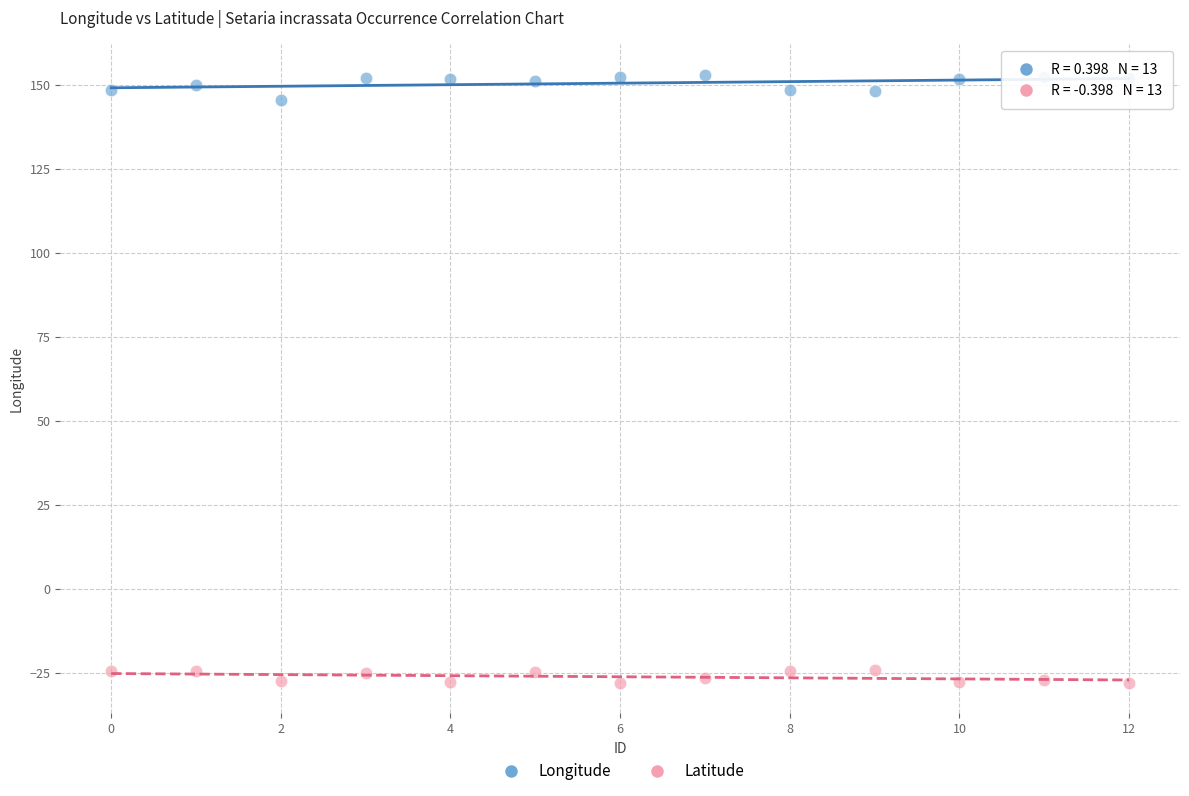

What are all the series names shown in the legend?

Longitude, Latitude